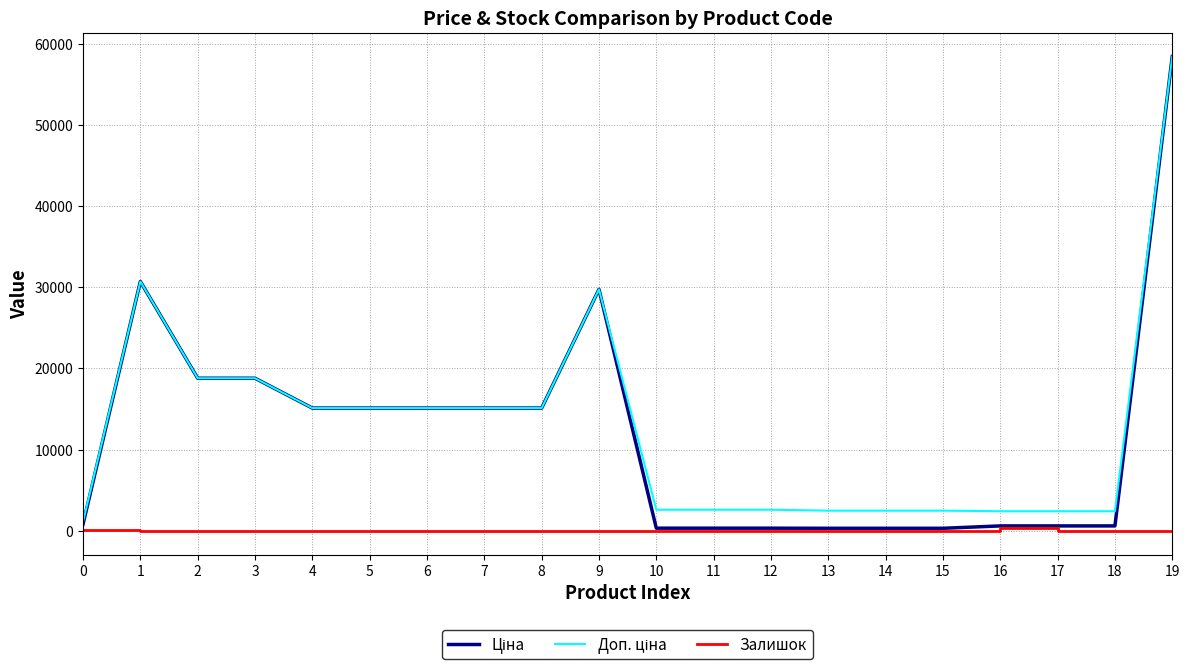

What is the spread (max minus min) of values at 7?

15120.0